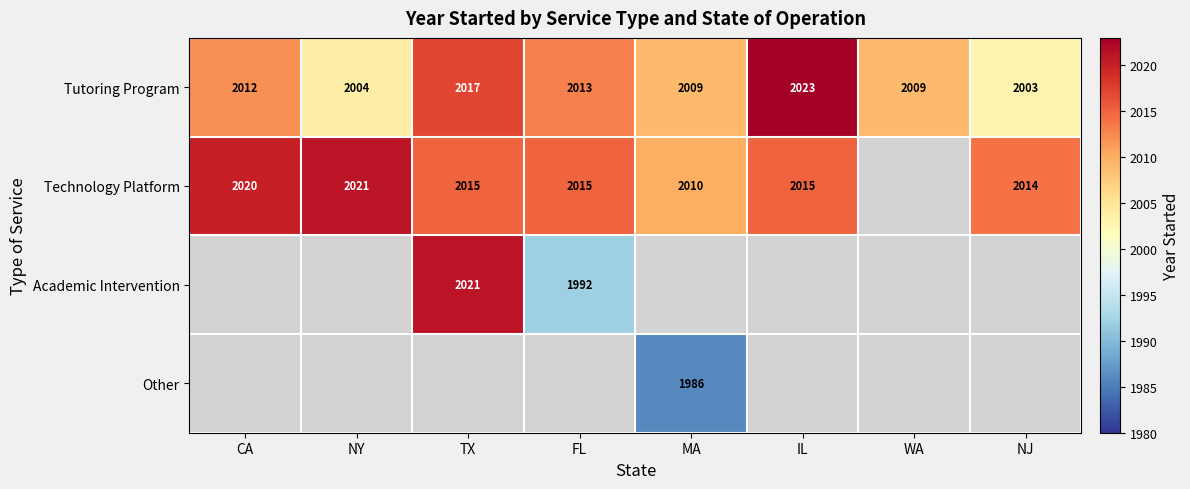

True or false: Tutoring Program has a value of 1393.1 at WA.

False